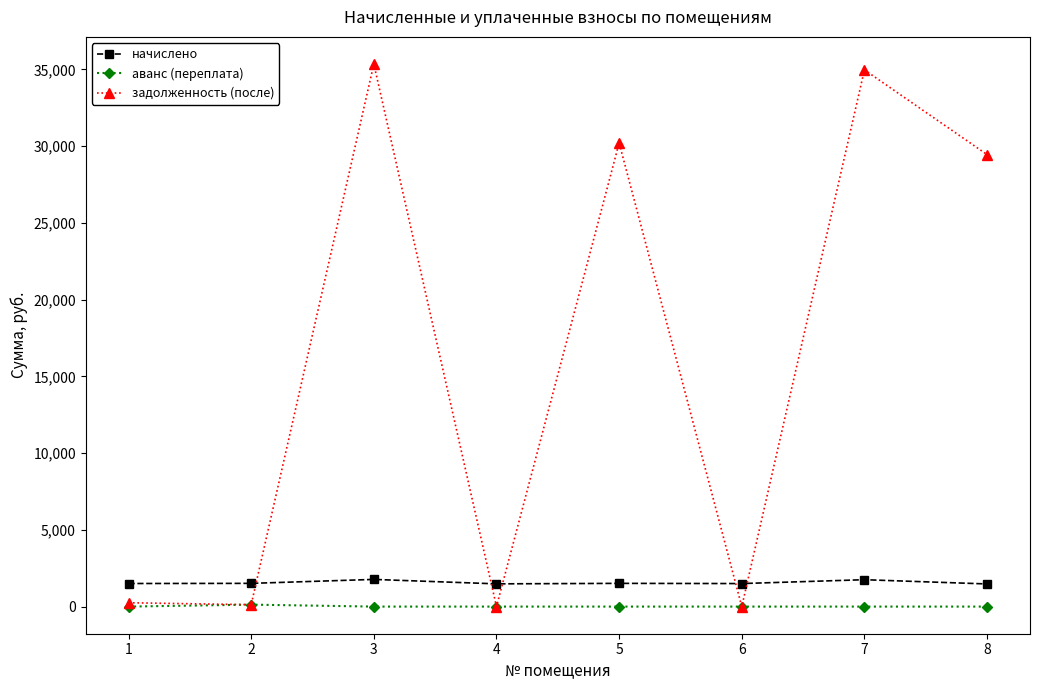

The value of начислено at 2 is 1513.7. True or false?

True